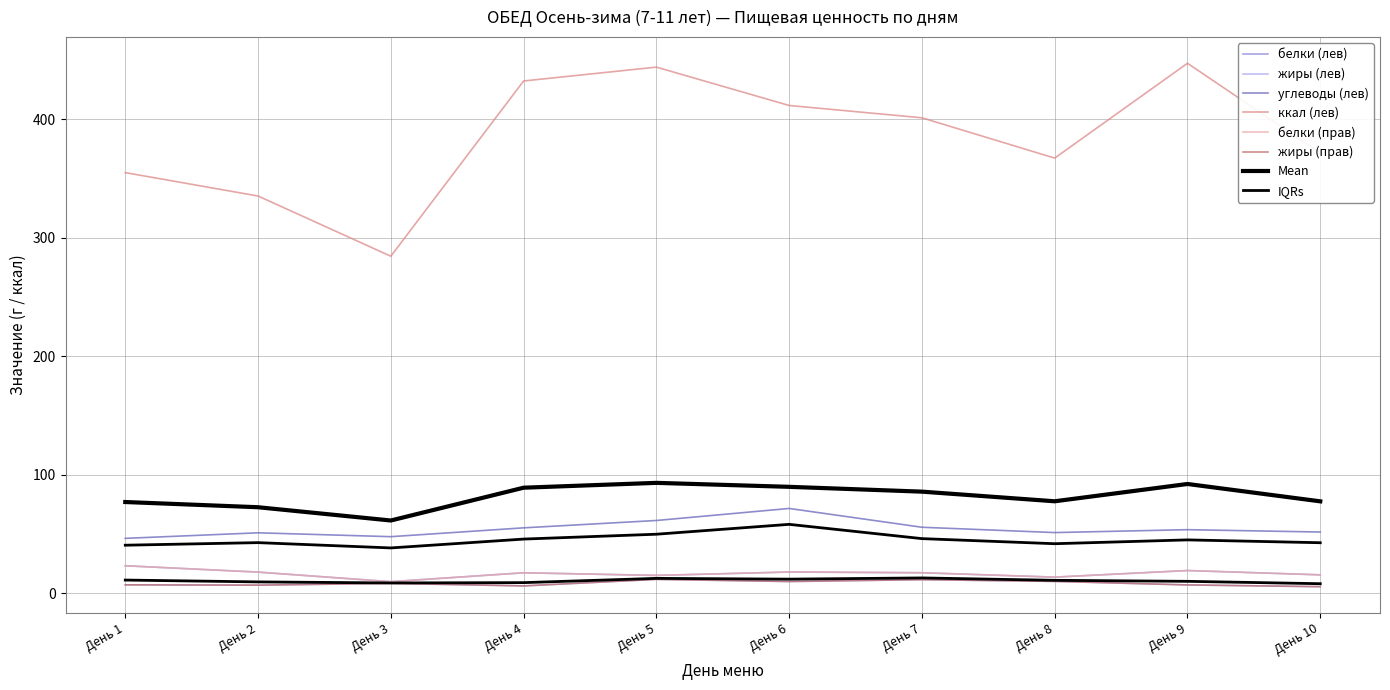

Between День 1 and День 5, which is larger?

День 1